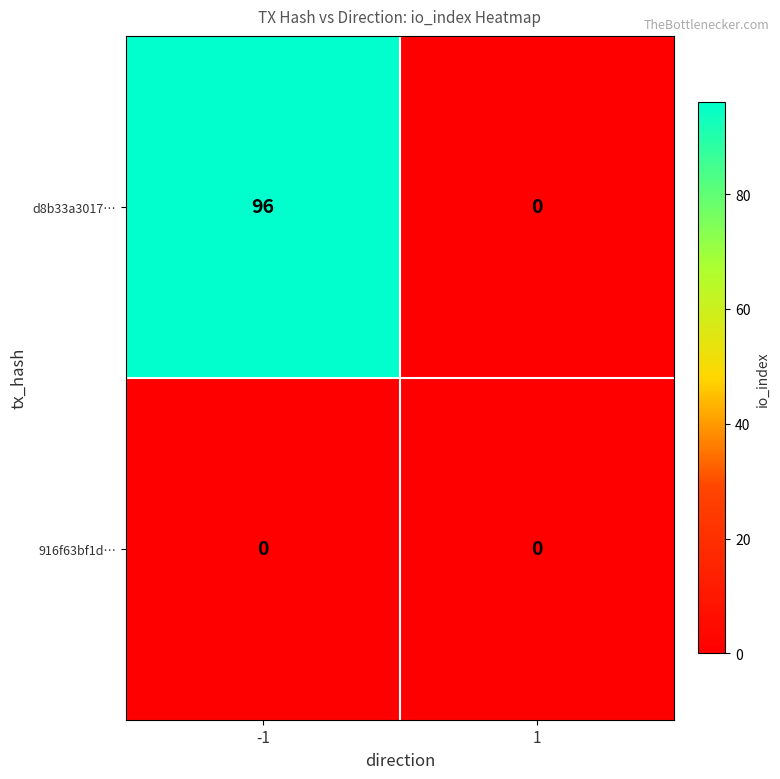

Reading left to right, list all the values displayed in this chart.

d8b33a3017…: -1=96	1=0
916f63bf1d…: -1=0	1=0